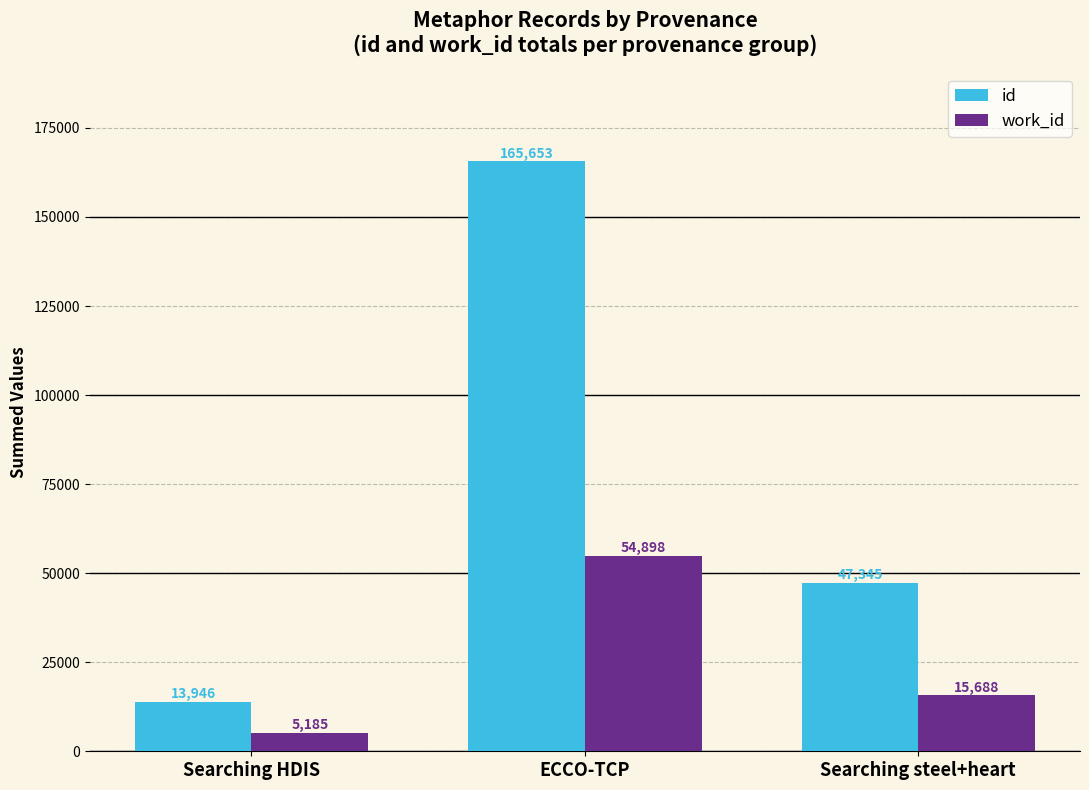

What is the spread (max minus min) of values at Searching HDIS?

8761